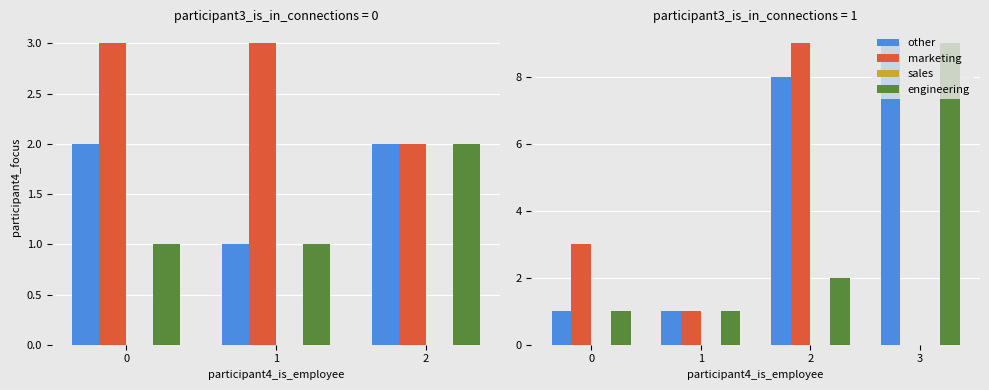

The other series shows 2 at 2. True or false?

False